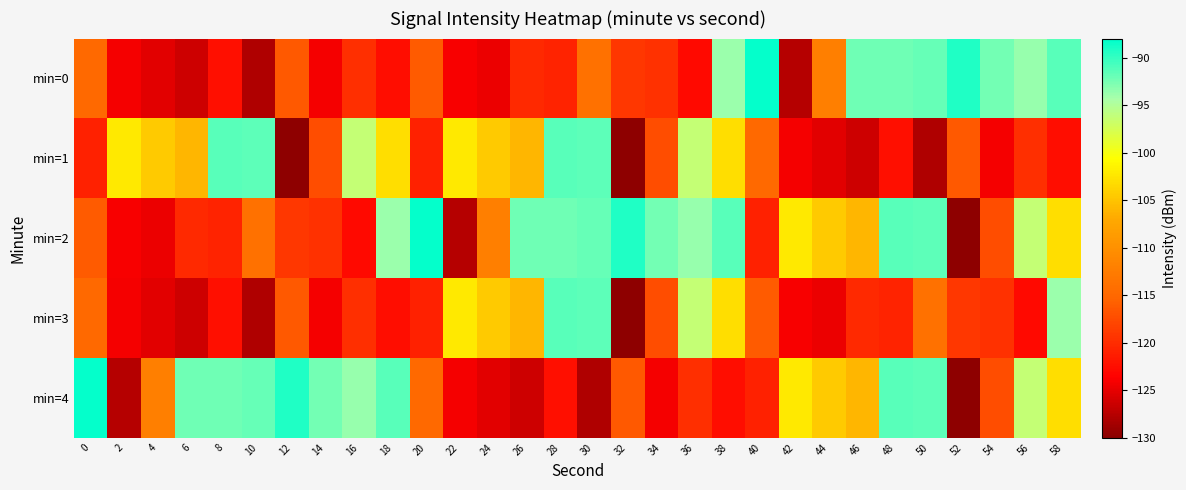

Which label corresponds to the largest value in the chart?

40